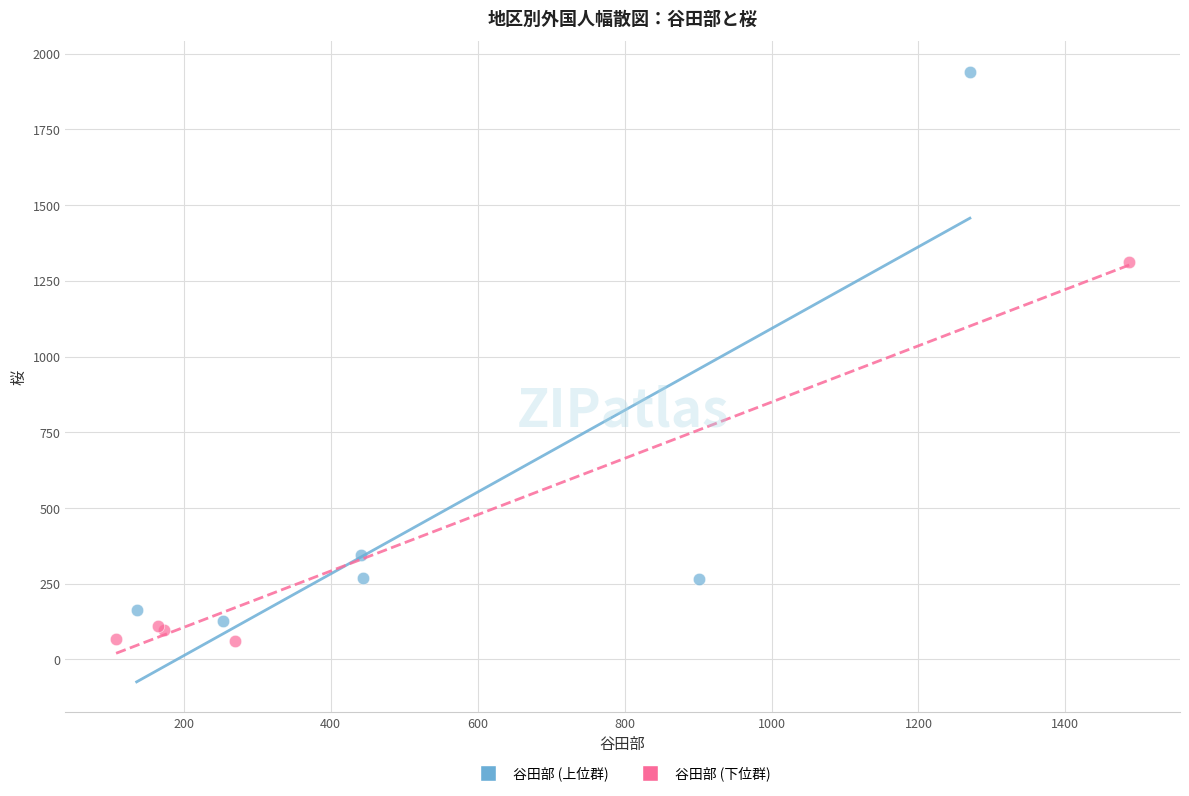

Which series contains the lowest Y value?

谷田部 (下位群)